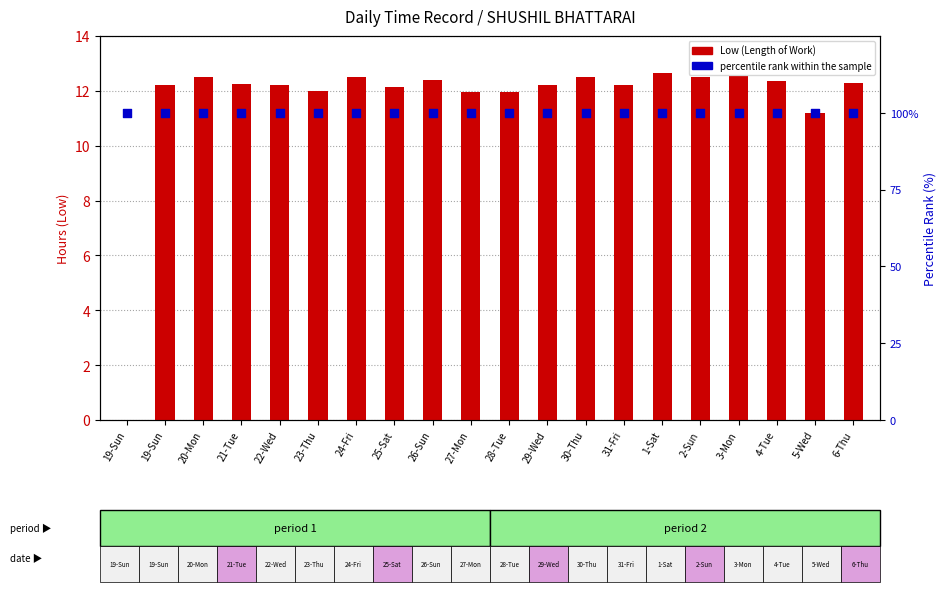

At which category is the sum across all series the highest?

1-Sat